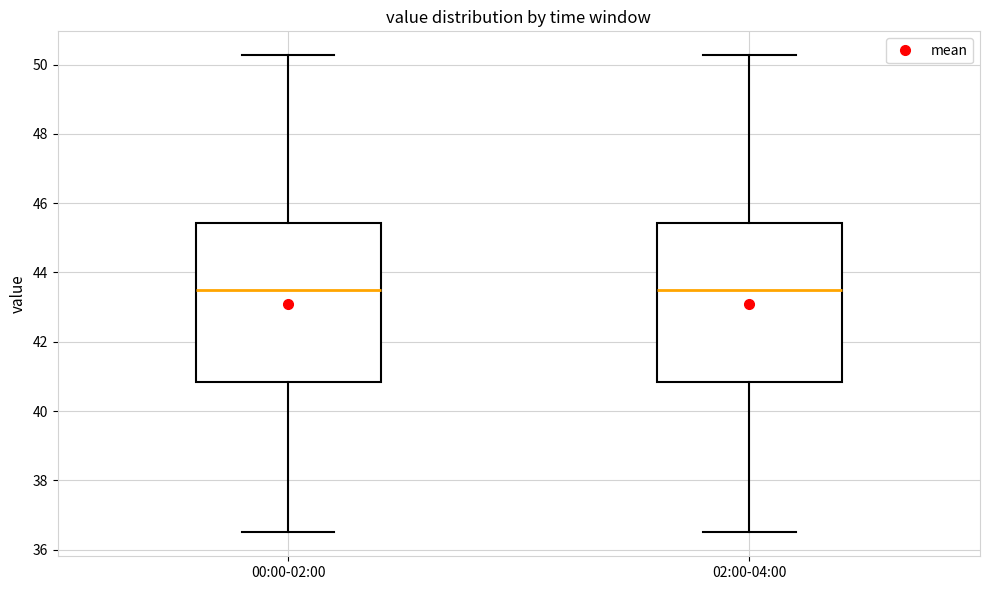

Where does the lower whisker of the box for 02:00-04:00 end on the y-axis? The values are not printed on the chart, so give them approximately, as read against the axis.

36.6